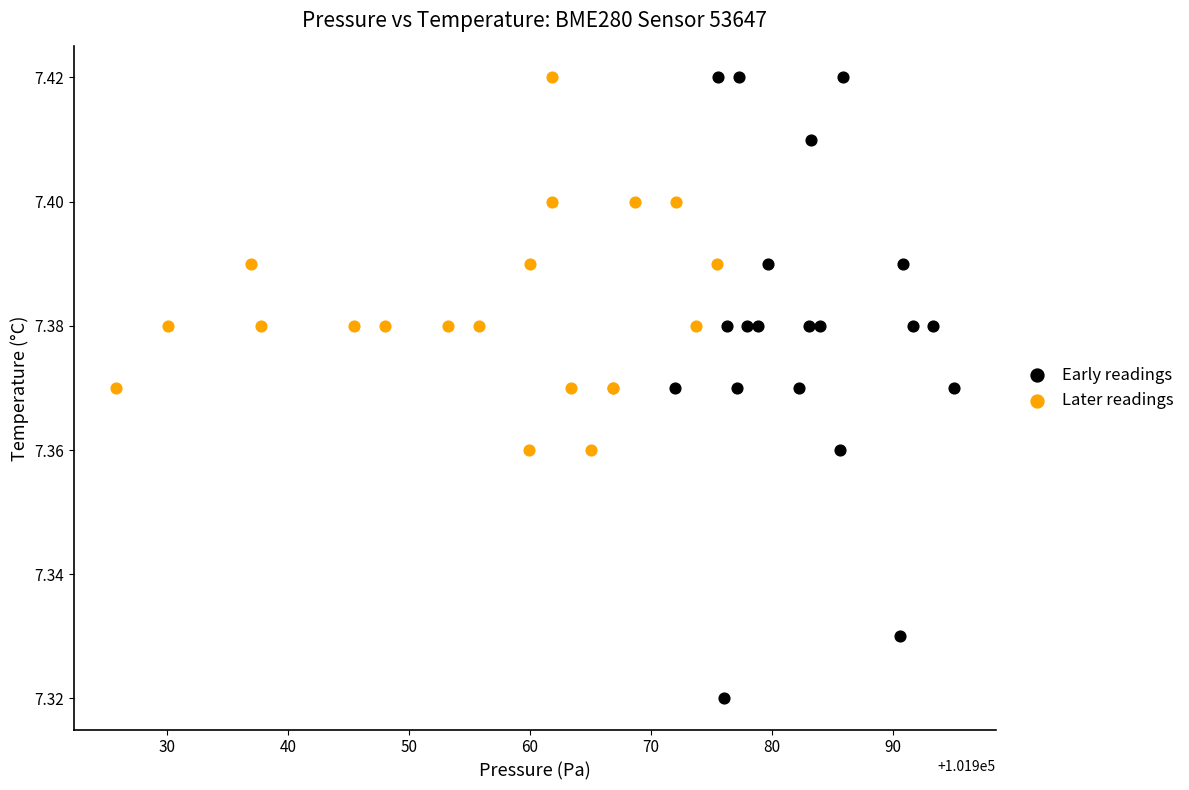

Which series has the largest Y range (max minus min)?

Early readings